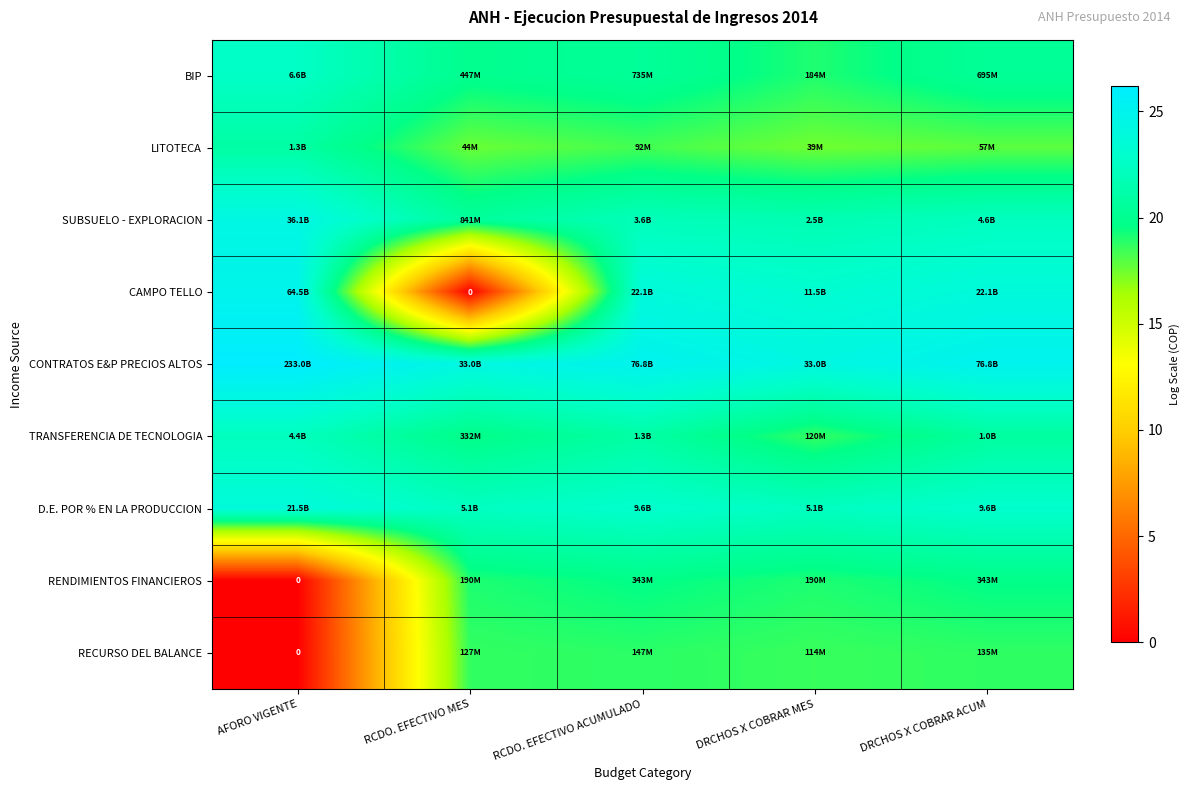

What is the sum of the BIP values at RCDO. EFECTIVO ACUMULADO and DRCHOS X COBRAR MES?

39.4